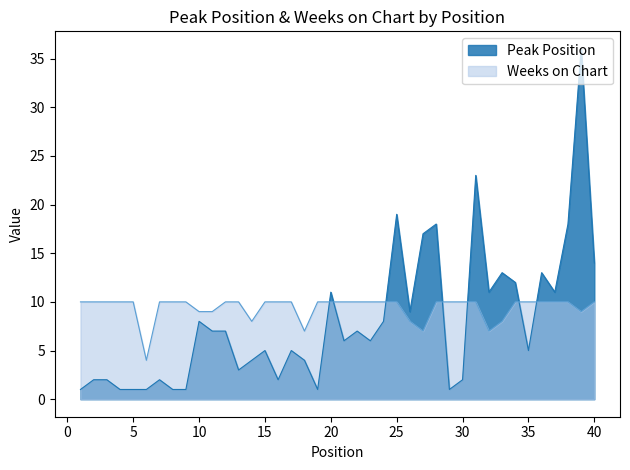

Where do Weeks on Chart and Peak Position first cross each other?

19 and 20